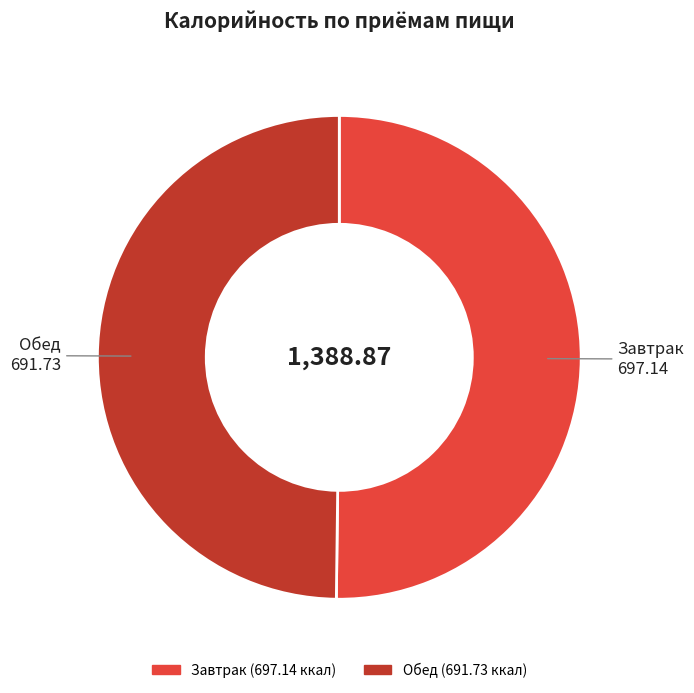

Combined, do Завтрак and Обед account for over 50%?

Yes